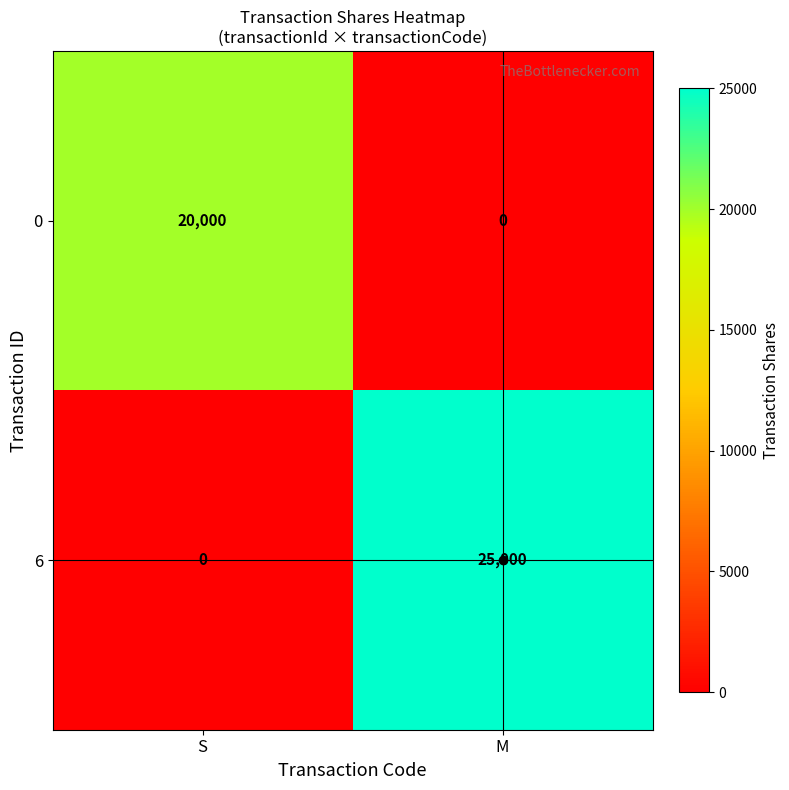

What is the maximum value shown in the chart?

25000